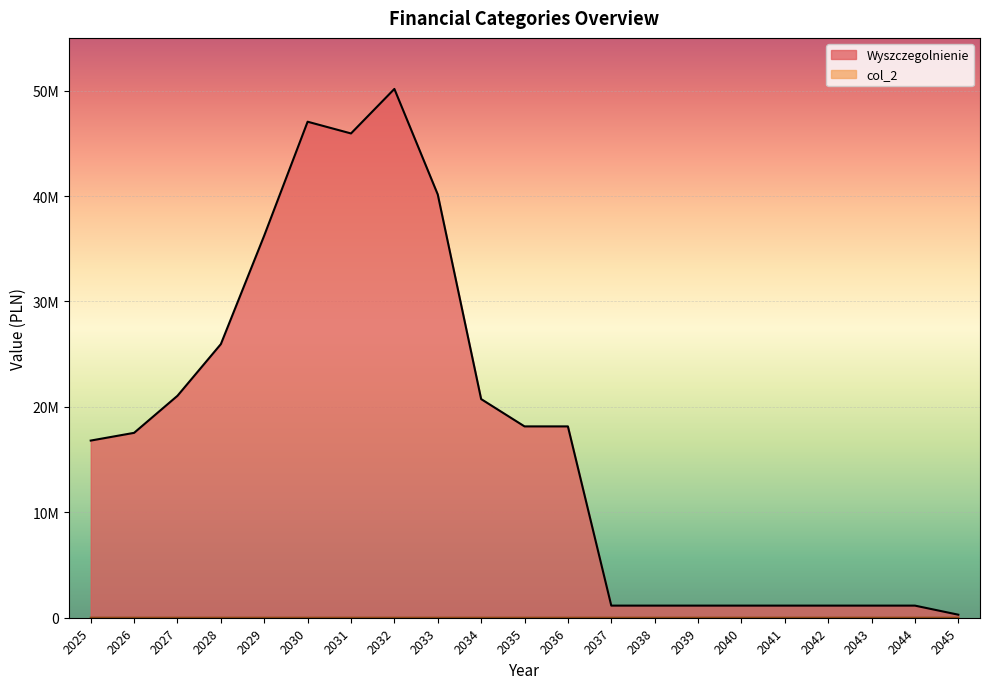

The value of col_2 at 2045 is 501.5. True or false?

False